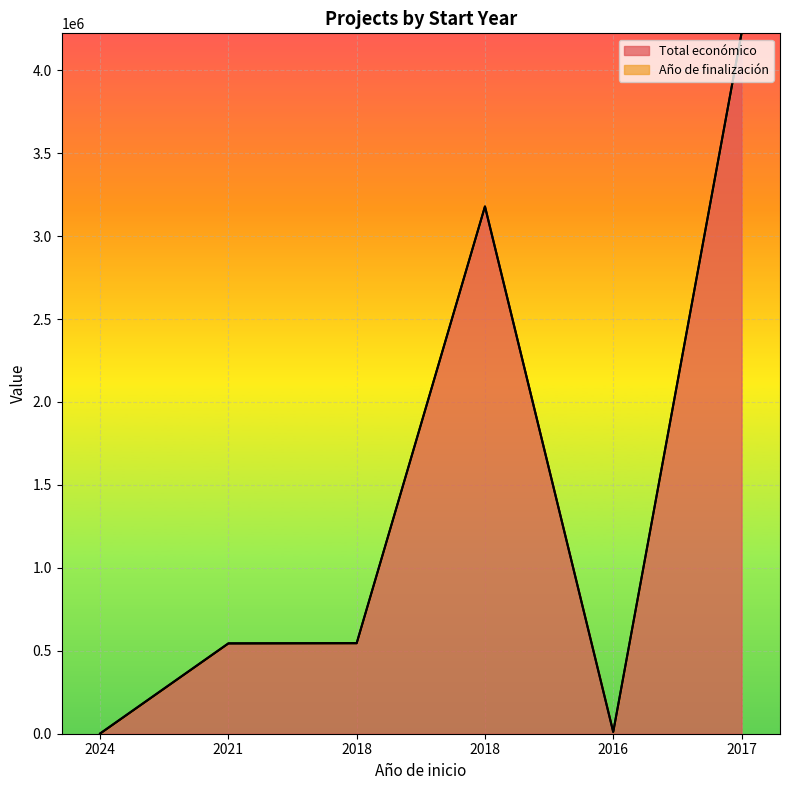

Does the chart display data point markers on the line(s)?

No